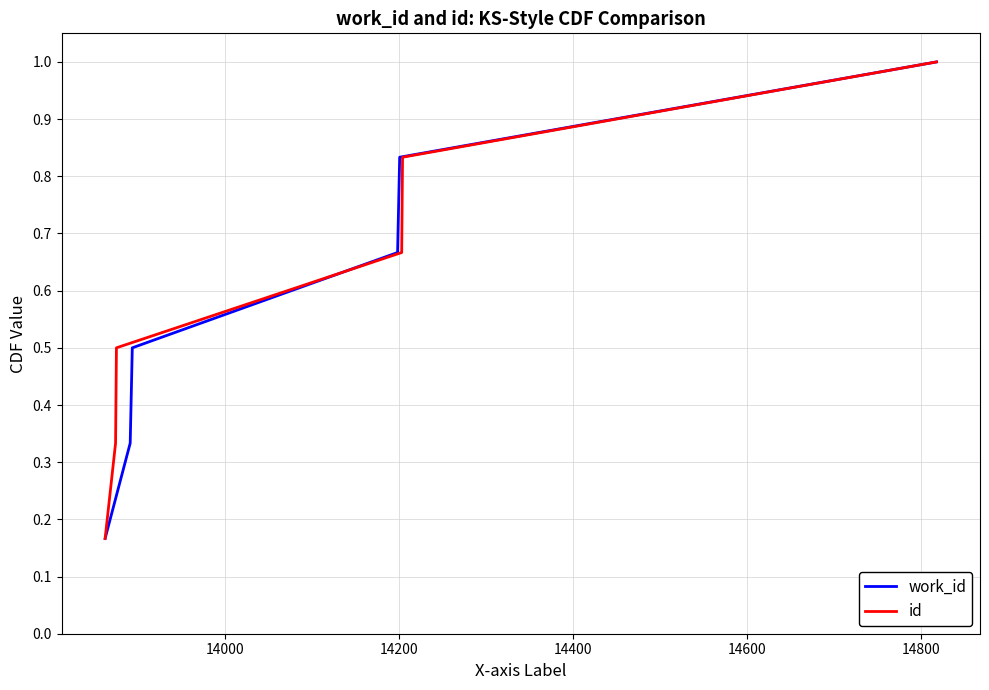

Does the chart have visible grid lines?

Yes